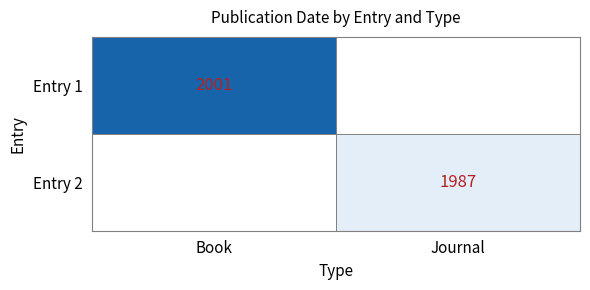

How many data points does each series have?

2